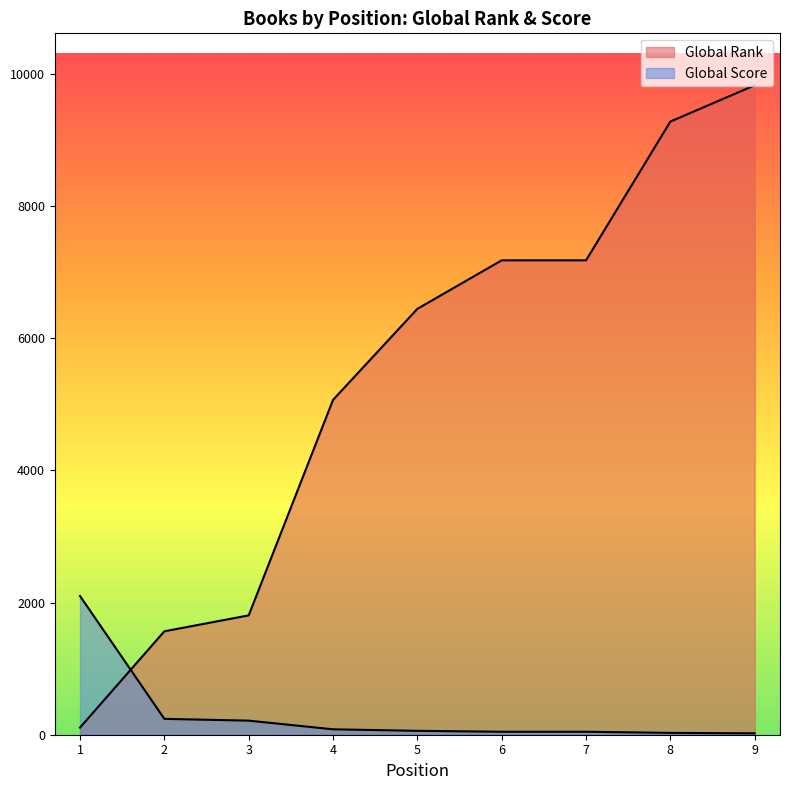

How many data points in Global Score are above 59?

4